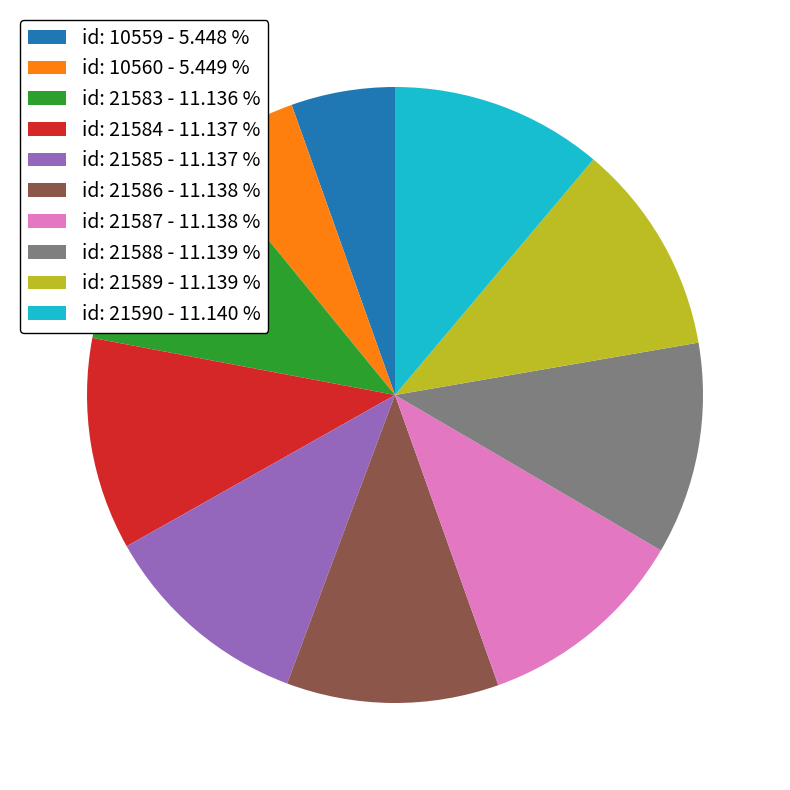

What is the ratio of the value at id: 21588 - 11.139 % to the value at id: 21585 - 11.137 %?

1.0